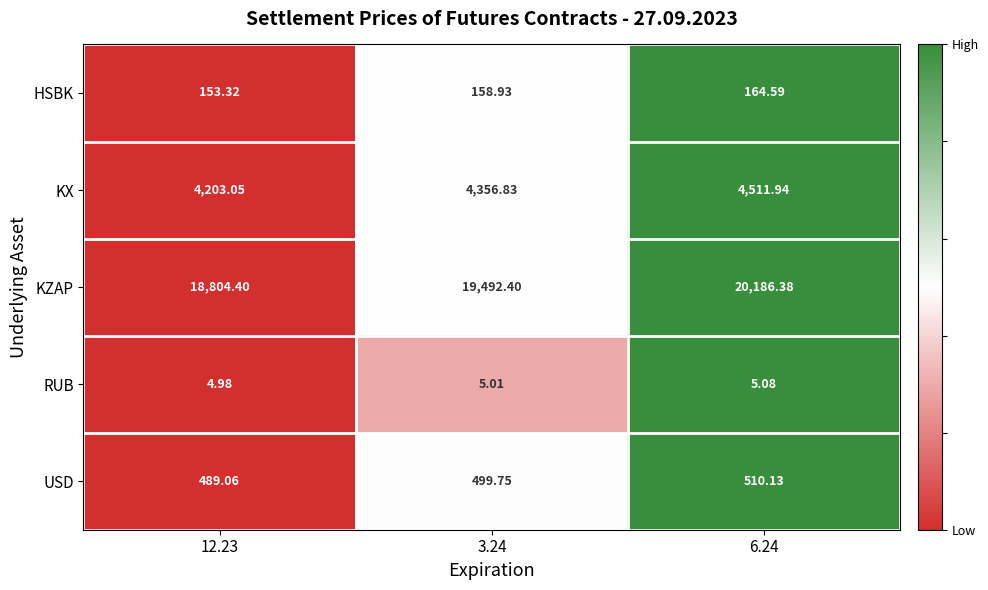

Which series has the largest total across all categories?

KZAP